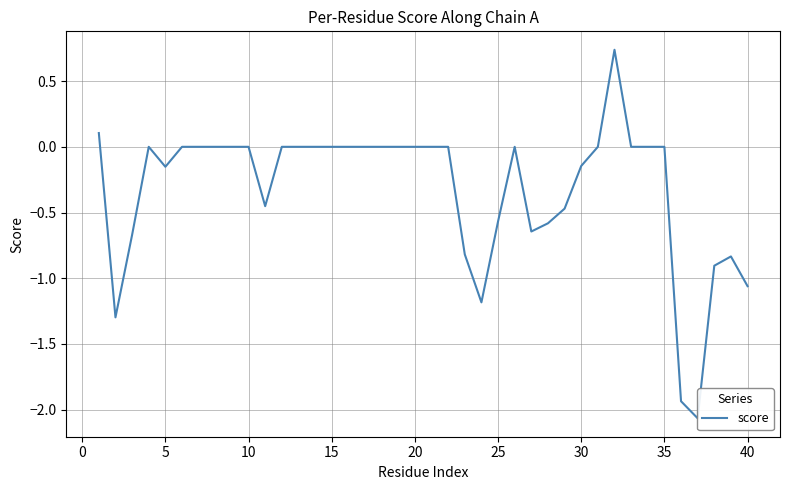

Reading right to left, transcribe all the data shown in this chart.

-1.1	-0.8	-0.9	-2.1	-1.9	0.0	0.0	0.0	0.7	0.0	-0.1	-0.5	-0.6	-0.6	0.0	-0.6	-1.2	-0.8	0.0	0.0	0.0	0.0	0.0	0.0	0.0	0.0	0.0	0.0	0.0	-0.5	0.0	0.0	0.0	0.0	0.0	-0.2	0.0	-0.7	-1.3	0.1